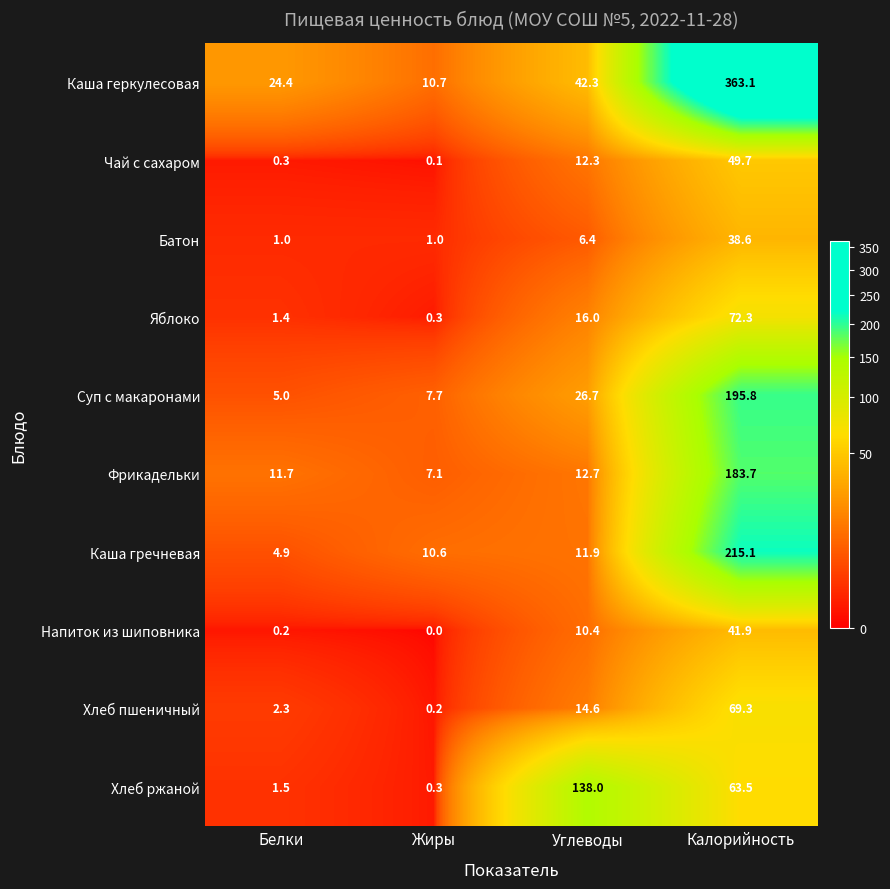

Which category has the highest value across all series?

Калорийность